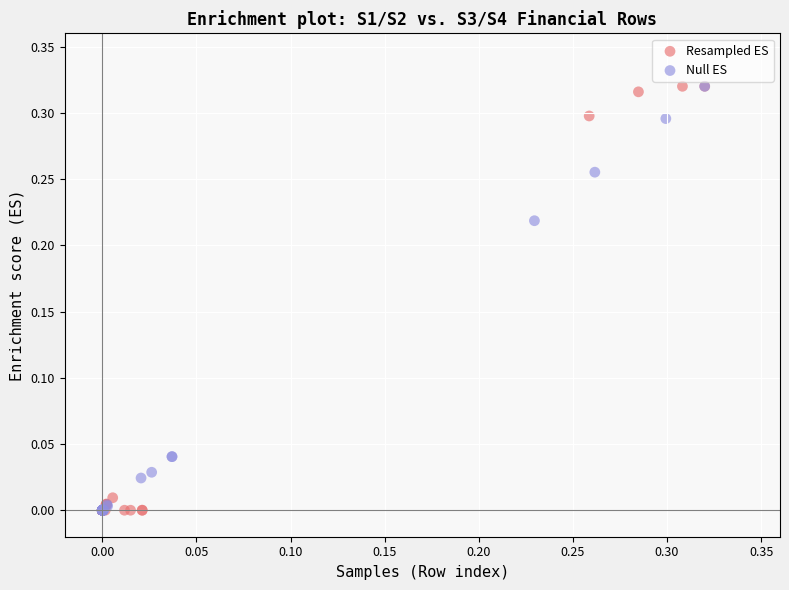

What are all the series names shown in the legend?

Resampled ES, Null ES